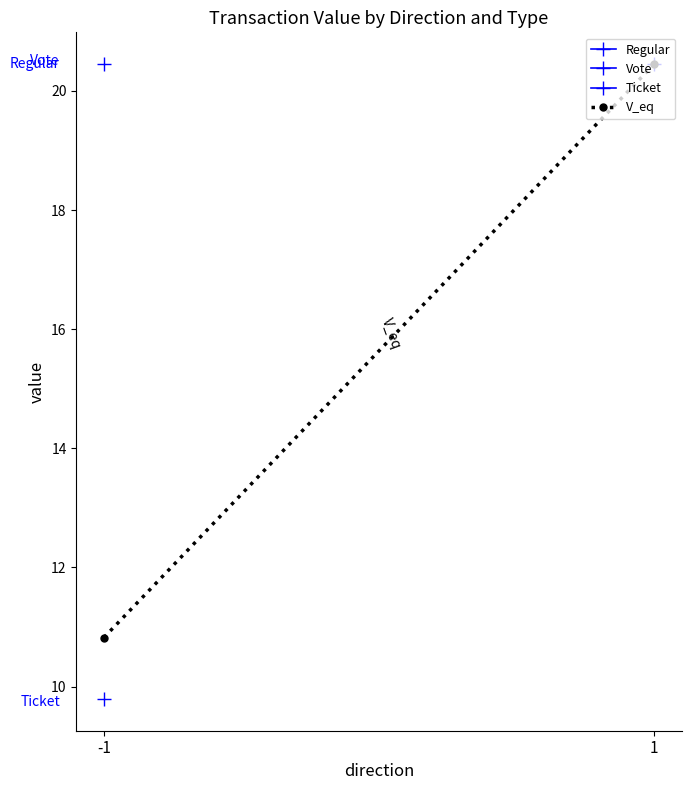

How many lines are shown in the chart?

4